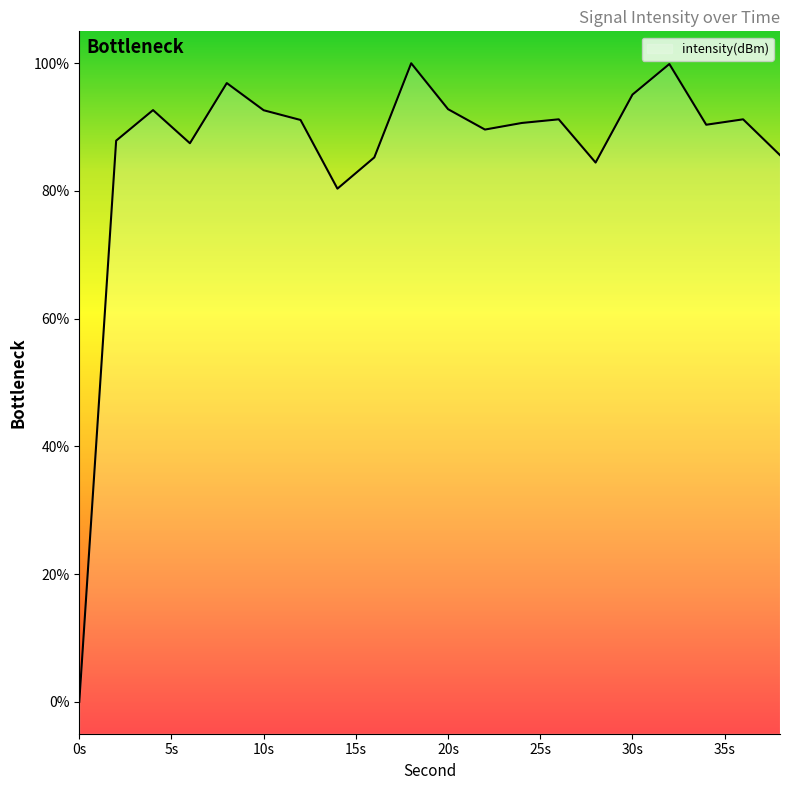

What is the difference between the maximum and minimum values?

100.0